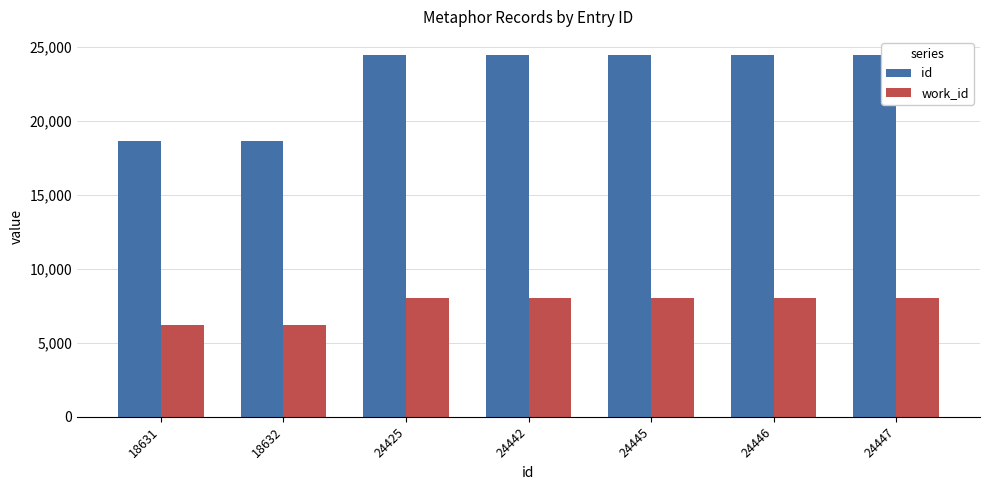

How many values in the id series are below 24442?

3